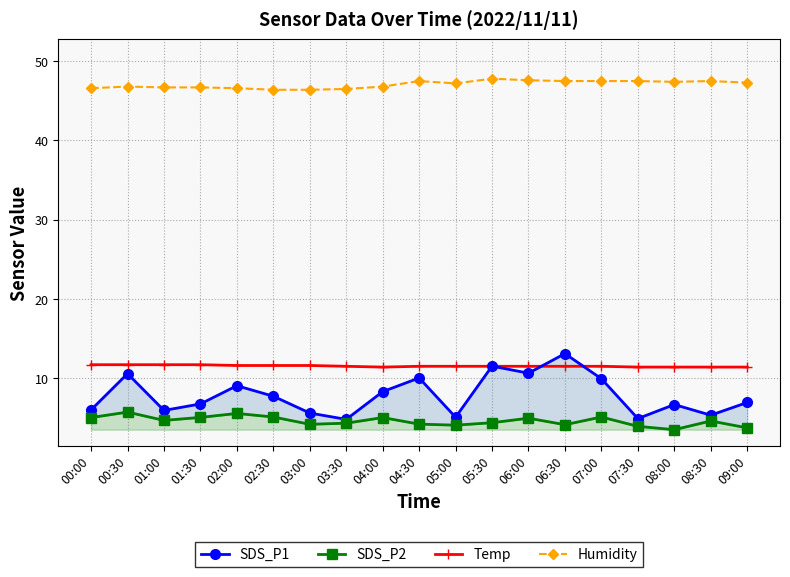

True or false: SDS_P2 and Temp intersect in this chart.

False